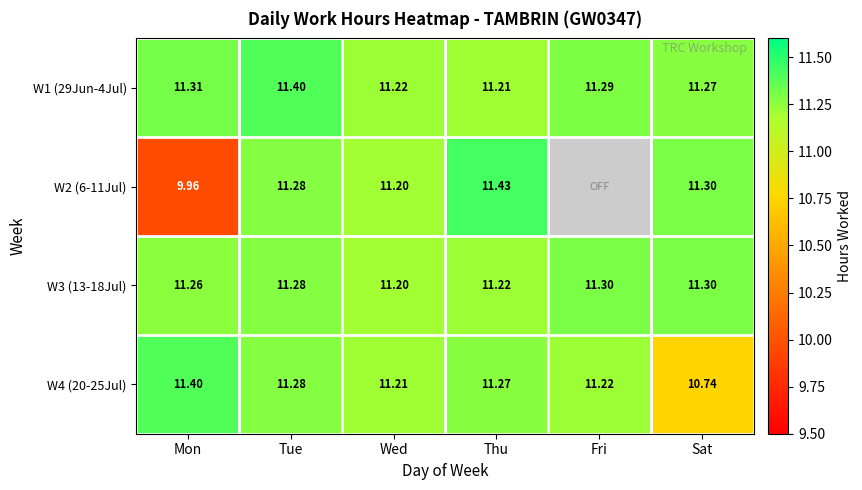

The W2 (6-11Jul) series shows 11.3 at Sat. True or false?

True